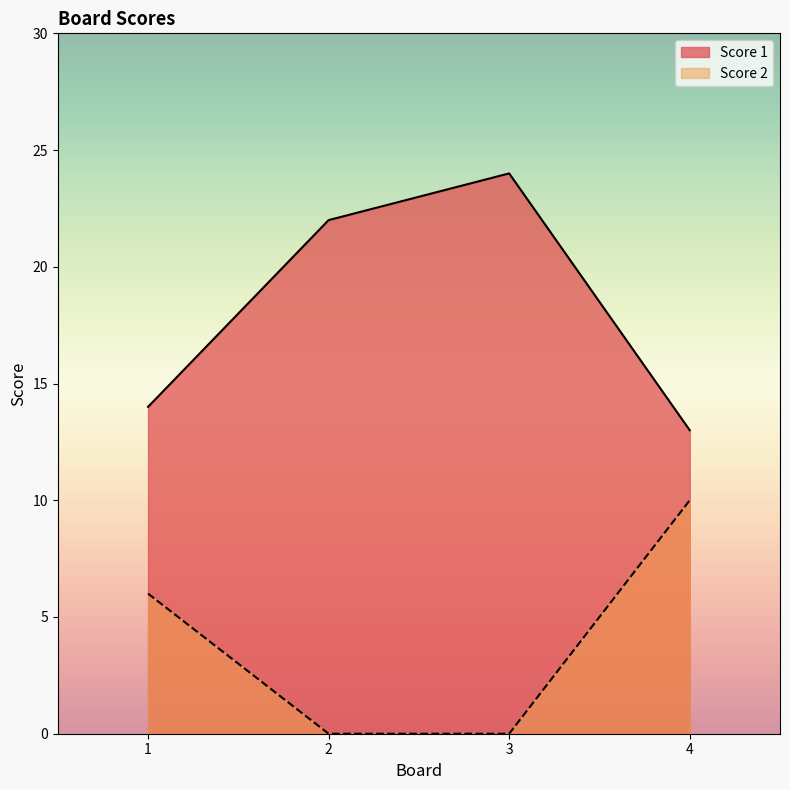

What is the difference between the Score 1 values at 3 and 1?

10